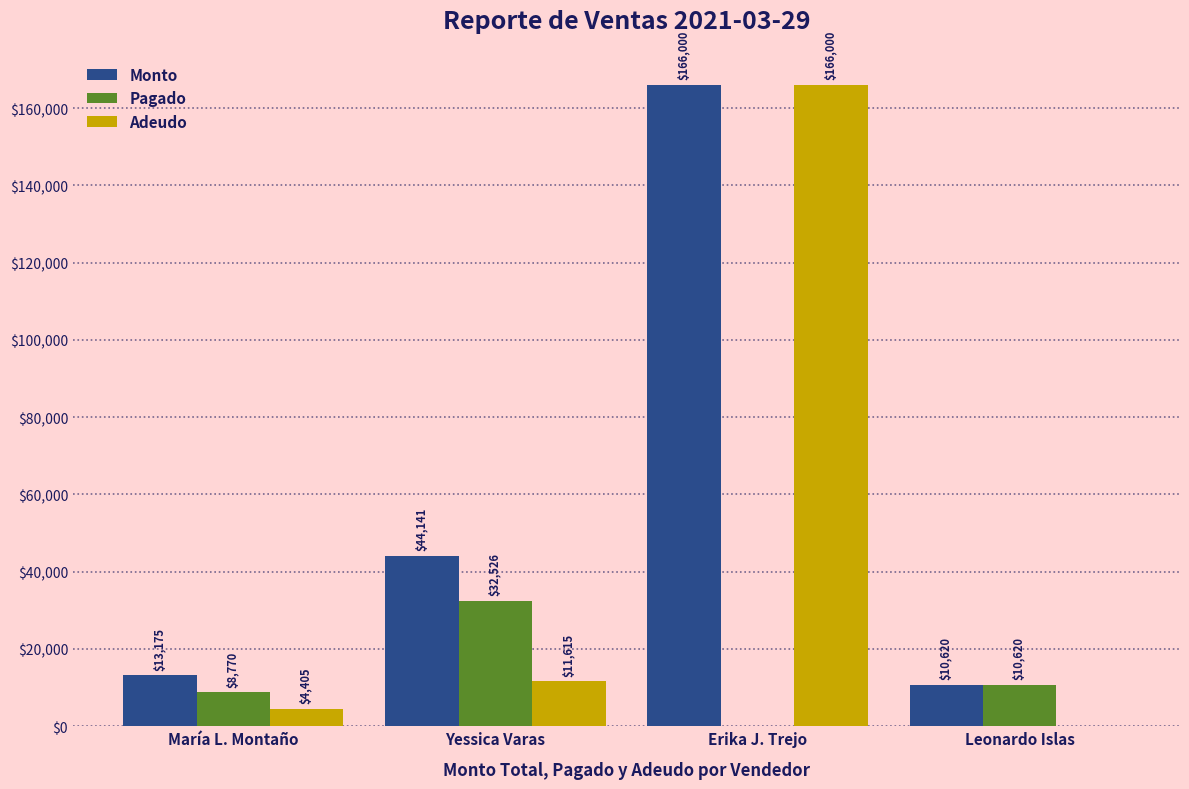

The value of Pagado at María L. Montaño is 8770. True or false?

True